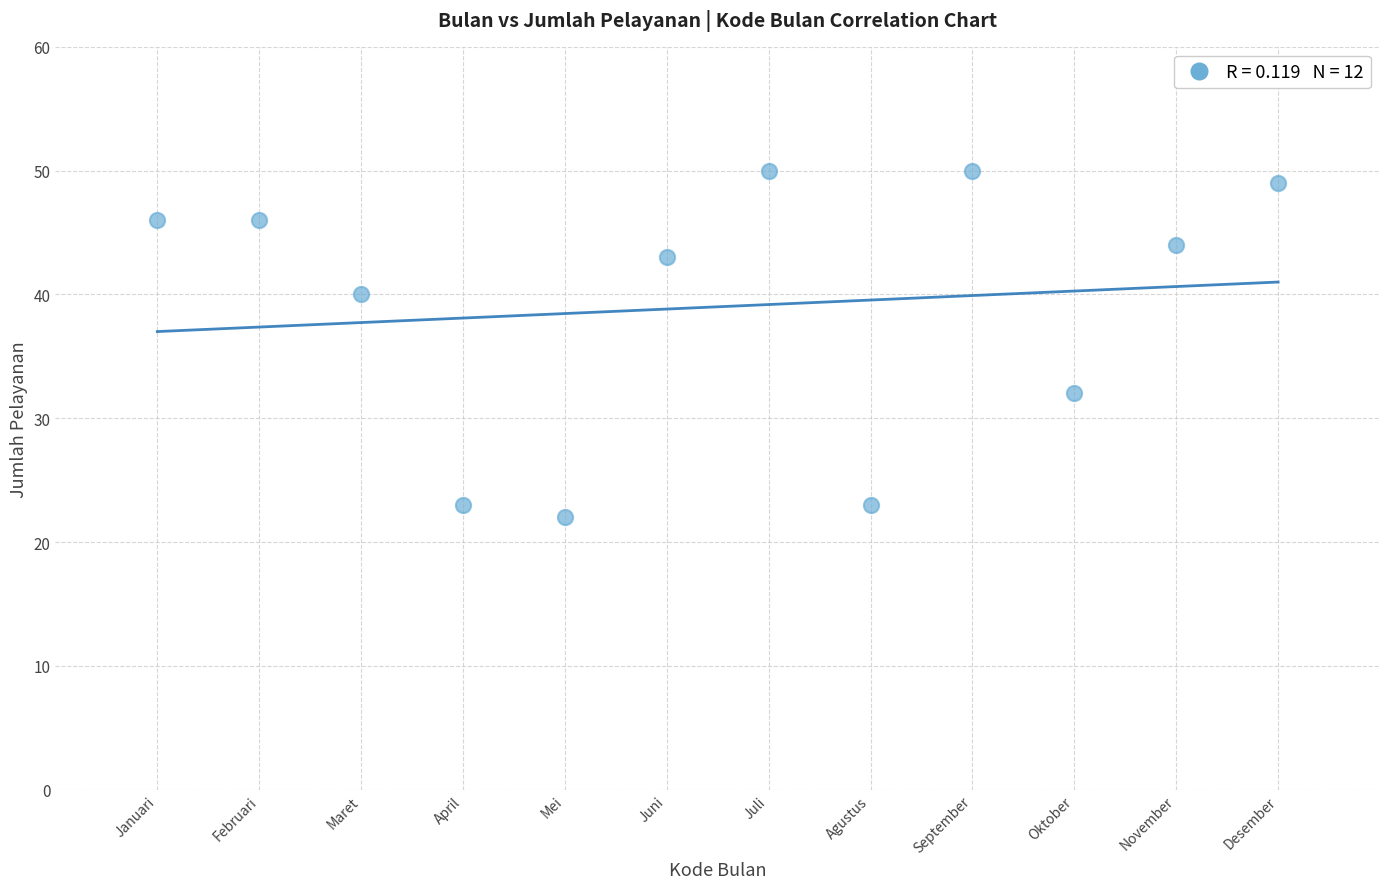

What is the range of Y values (max minus min)?

28